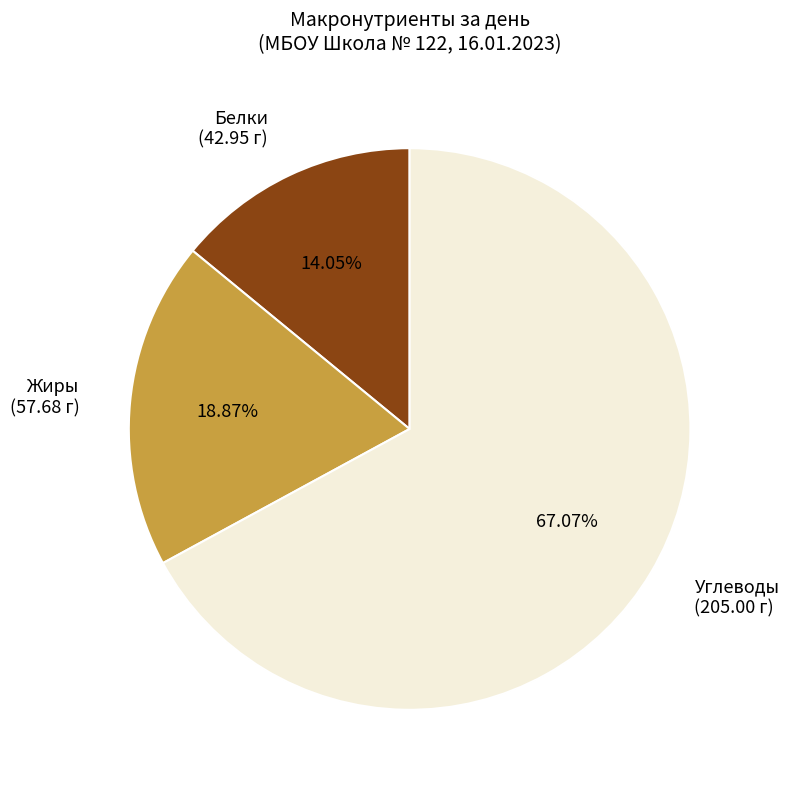

Which category has the biggest portion of the pie?

Углеводы